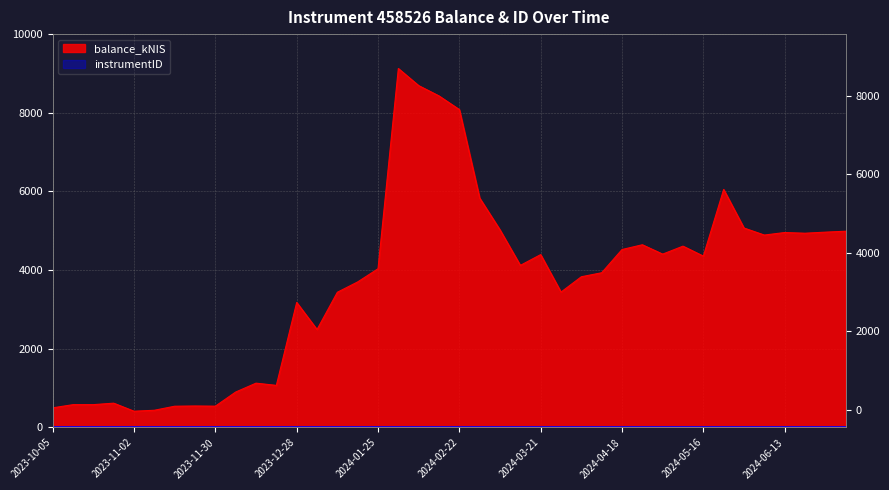

At which label is the value closest to 4770?

2024-06-06